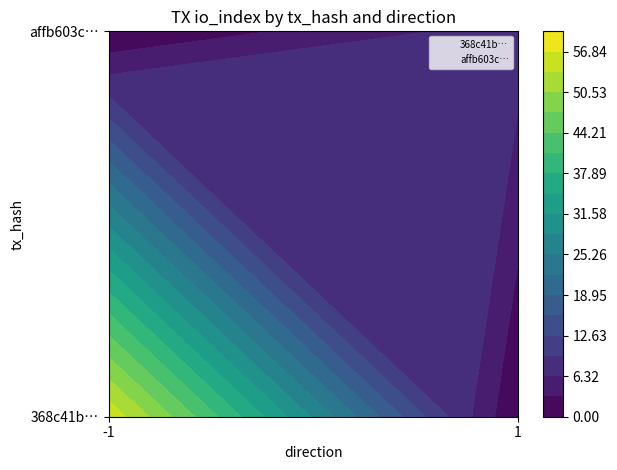

Which series has the widest spread of values?

368c41b89748d86af5abdb8564a04c7f7712c60